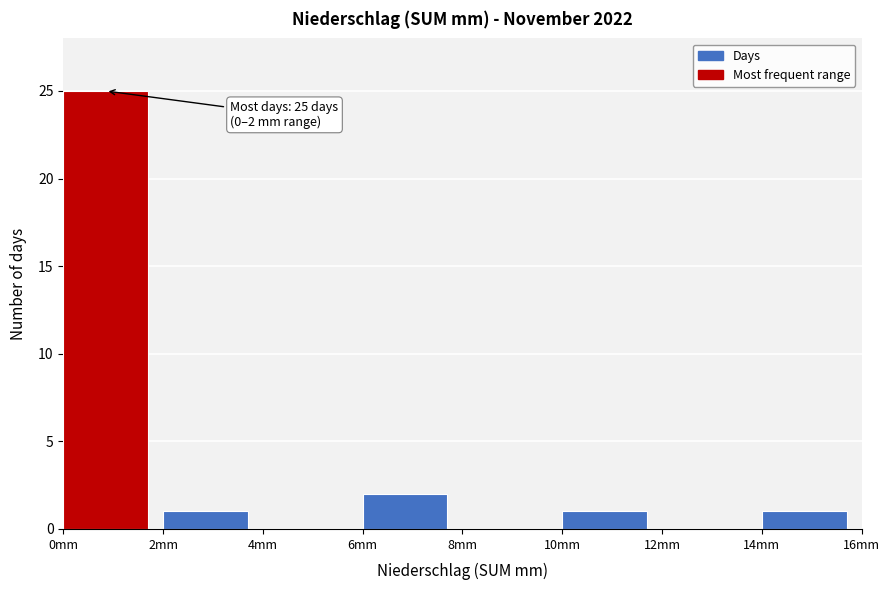

Over which range of the x-axis is the bar tallest?

0 to 2